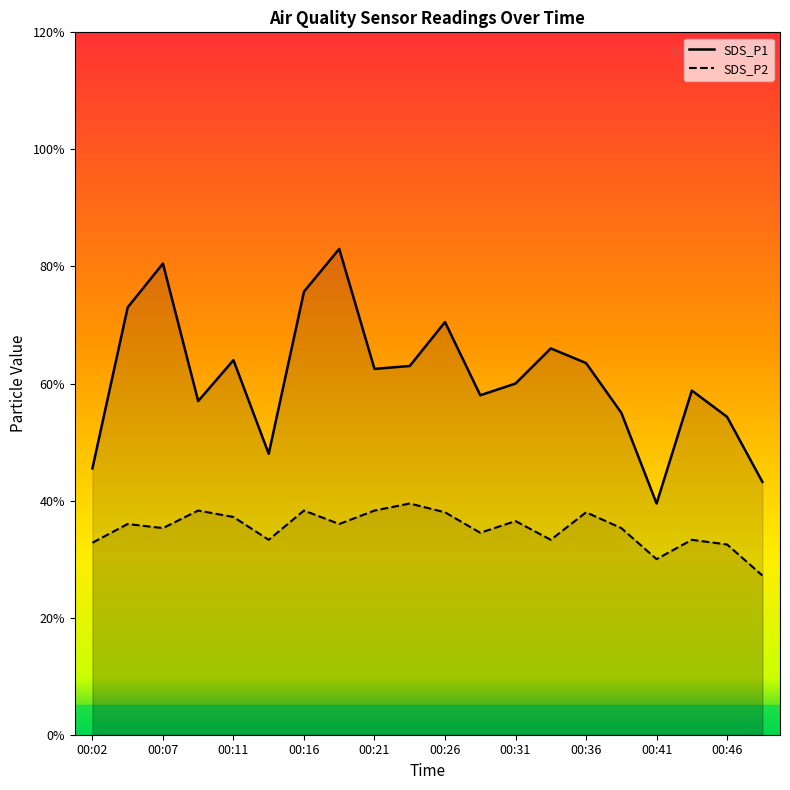

Reading left to right, transcribe all the data shown in this chart.

SDS_P1: 00:02=4.5	00:04=7.3	00:07=8.1	00:09=5.7	00:11=6.4	00:14=4.8	00:16=7.6	00:19=8.3	00:21=6.2	00:24=6.3	00:26=7.0	00:28=5.8	00:31=6.0	00:33=6.6	00:36=6.3	00:38=5.5	00:41=4.0	00:43=5.9	00:46=5.4	00:48=4.3
SDS_P2: 00:02=3.3	00:04=3.6	00:07=3.5	00:09=3.8	00:11=3.7	00:14=3.3	00:16=3.8	00:19=3.6	00:21=3.8	00:24=4.0	00:26=3.8	00:28=3.5	00:31=3.6	00:33=3.3	00:36=3.8	00:38=3.5	00:41=3.0	00:43=3.3	00:46=3.2	00:48=2.7